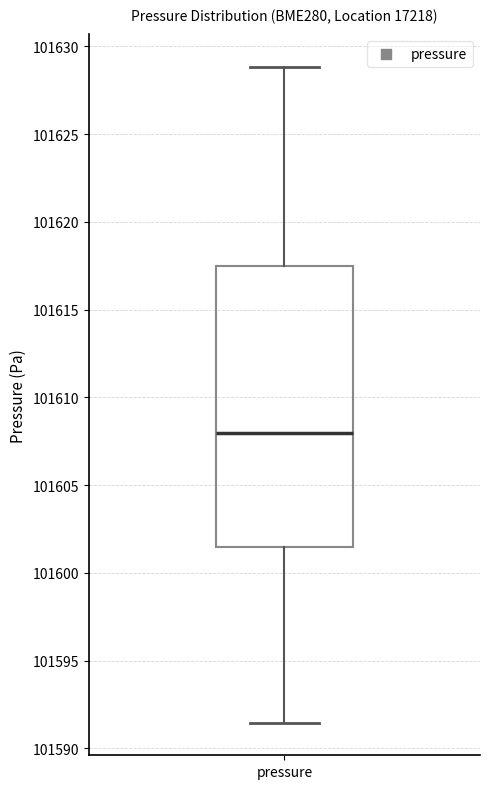

Read this box plot against the y-axis: the position of the median line, the range covered by the box, and the ends of both whiskers. The values are not printed on the chart, so give them approximately, as read against the axis.

median 101608.0, box 101601.5 to 101617.5, whiskers 101591.5 to 101629.0